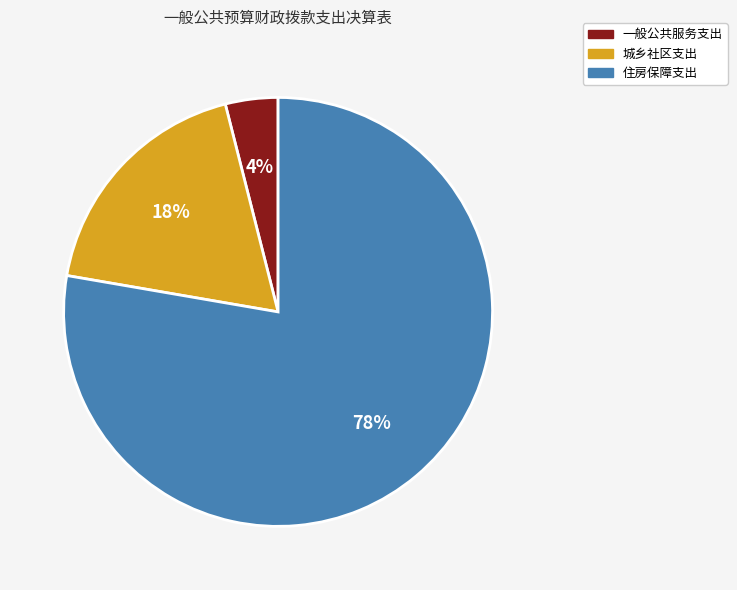

True or false: 住房保障支出 accounts for 85% of the total.

False